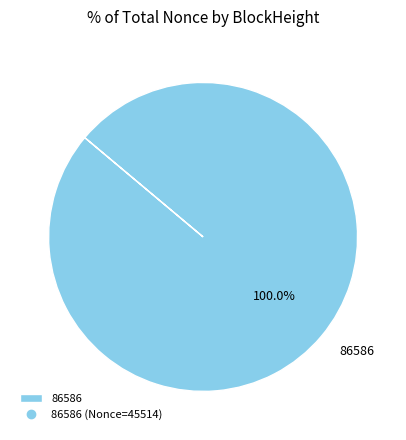

Does any single category account for the majority?

Yes